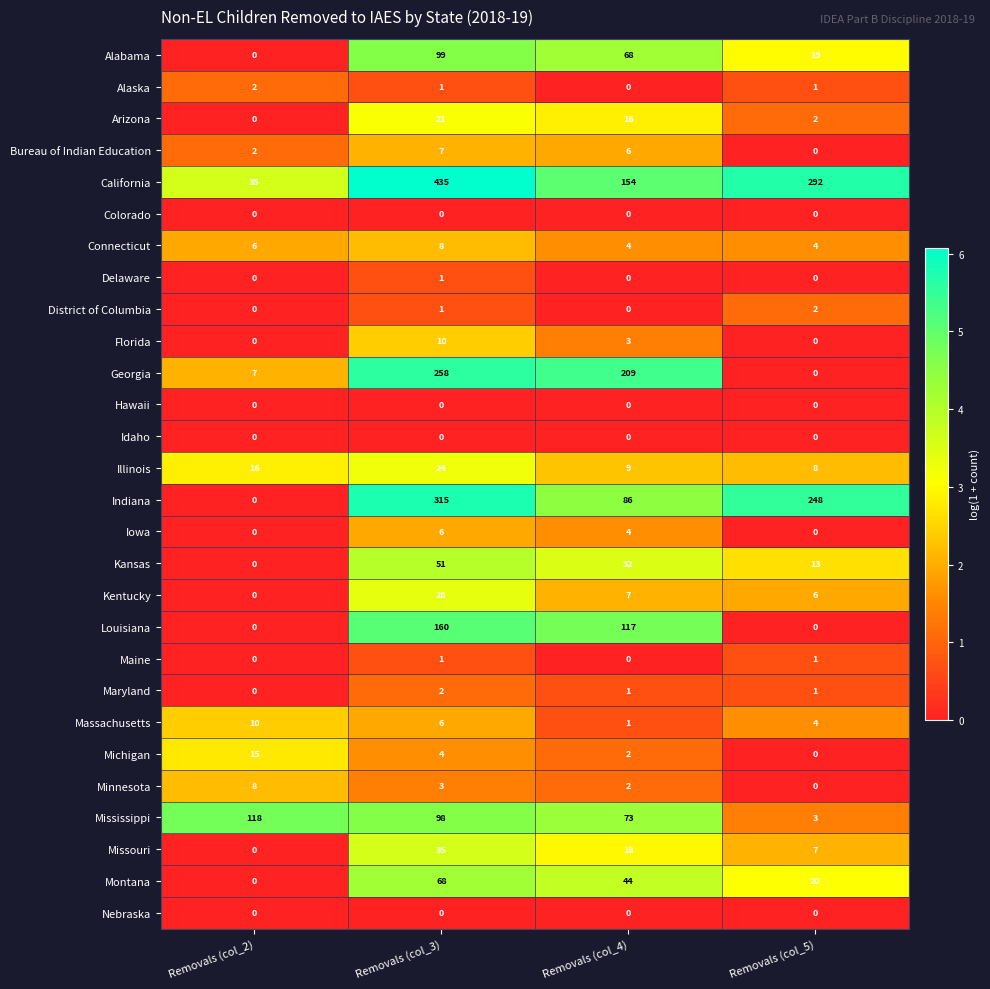

What is the sum of all Georgia values?

474